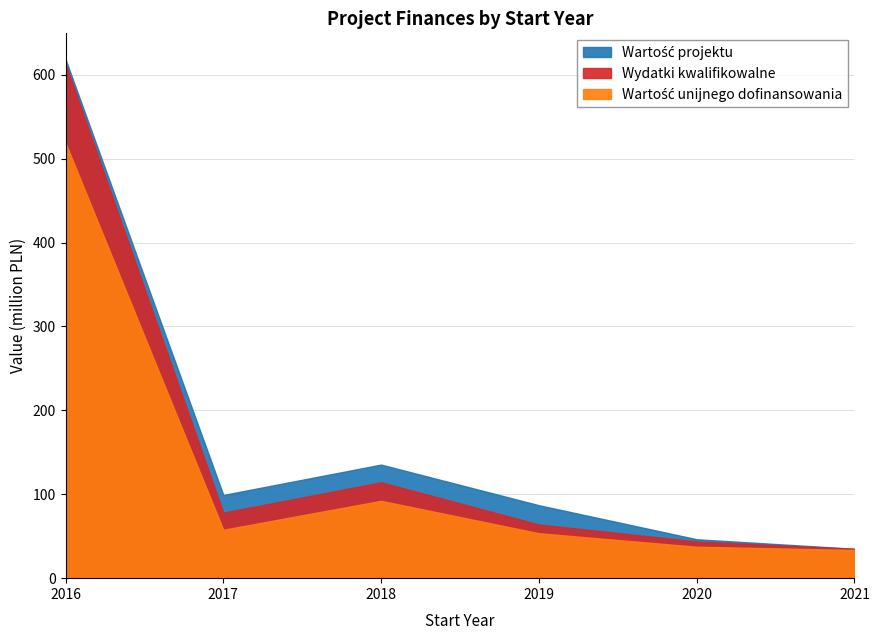

How many lines are shown in the chart?

3